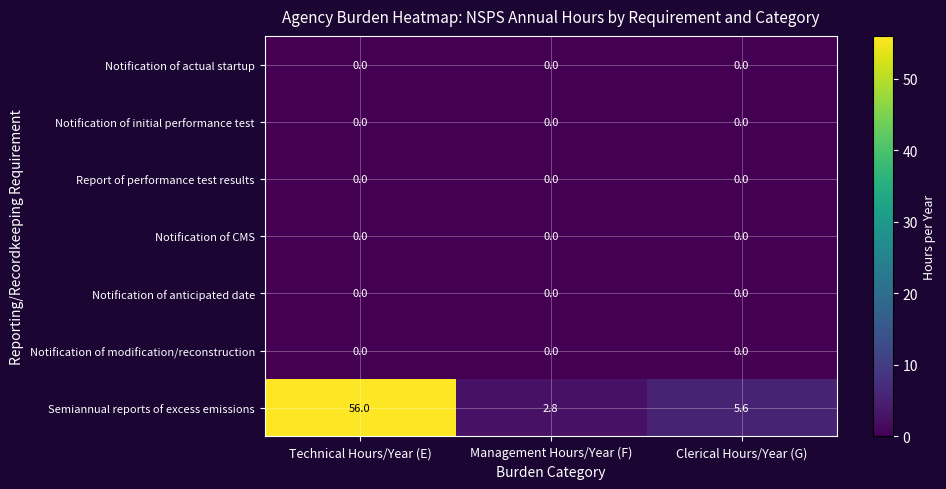

Which series has the widest spread of values?

Semiannual reports of excess emissions